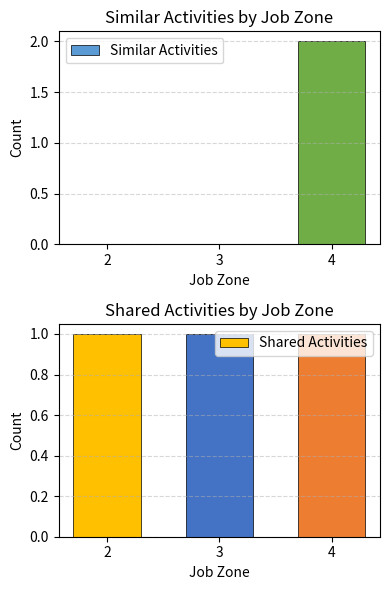

Reading right to left, what are all the values shown in this chart?

Similar Activities: 4=2	3=0	2=0
Shared Activities: 4=1	3=1	2=1